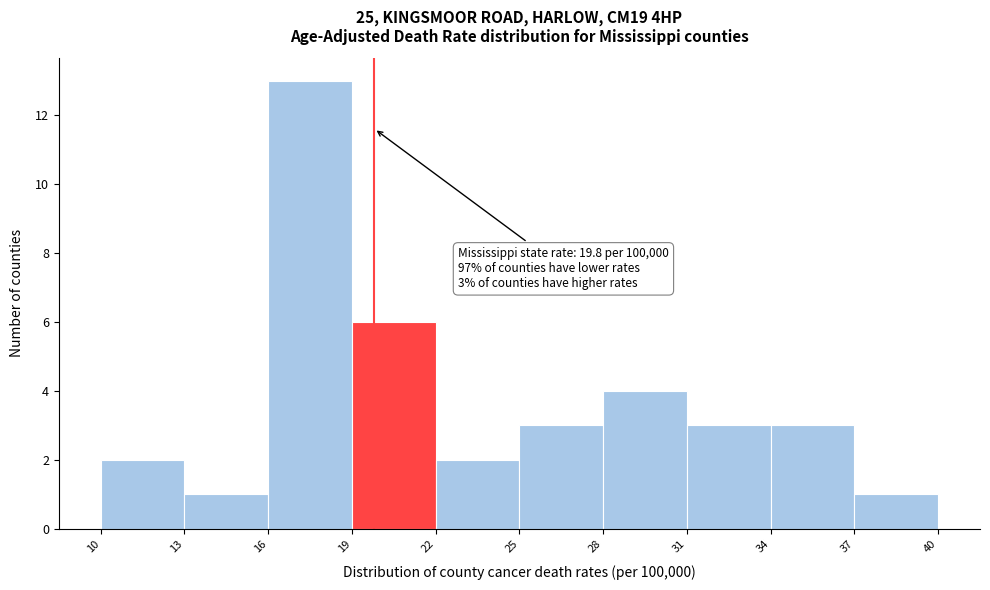

Which range on the x-axis has the tallest bar?

16 to 19